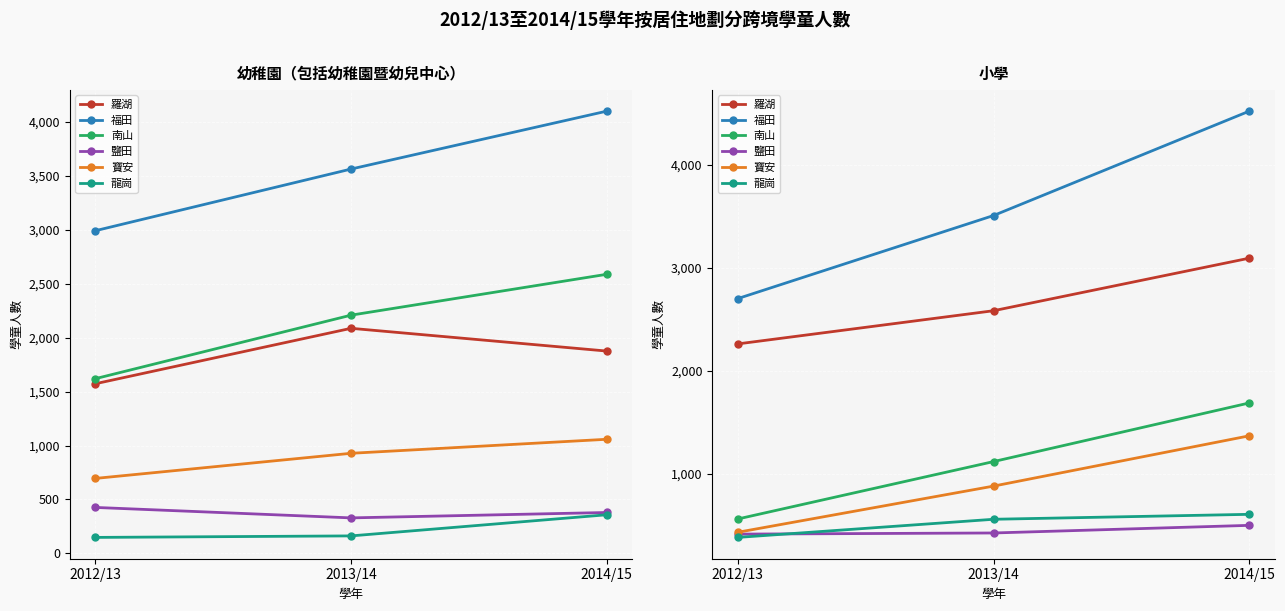

At which label does 羅湖 first exceed 2582?

2014/15